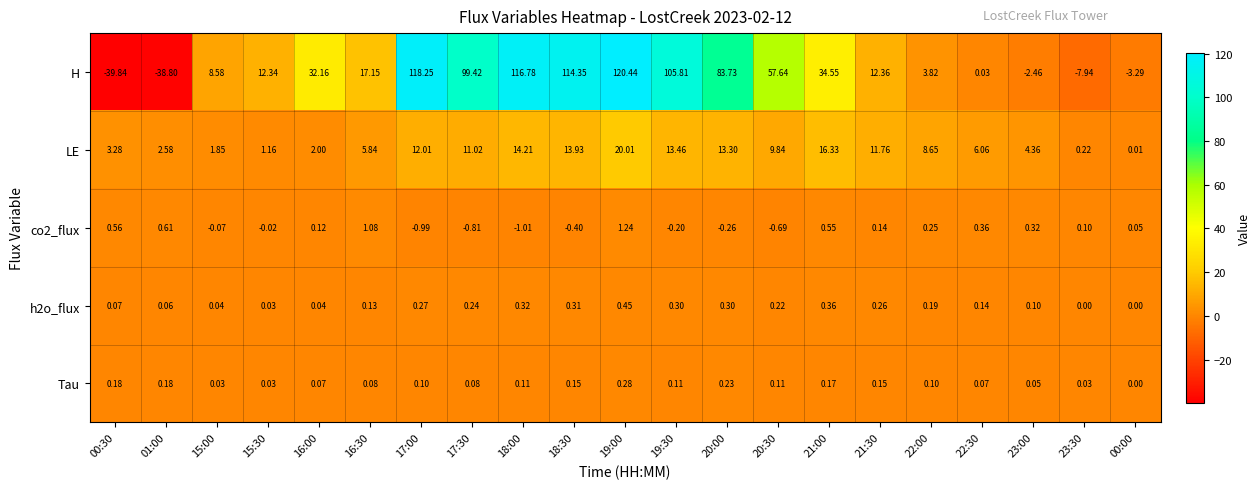

Which series changed the most between 16:30 and 22:00?

H